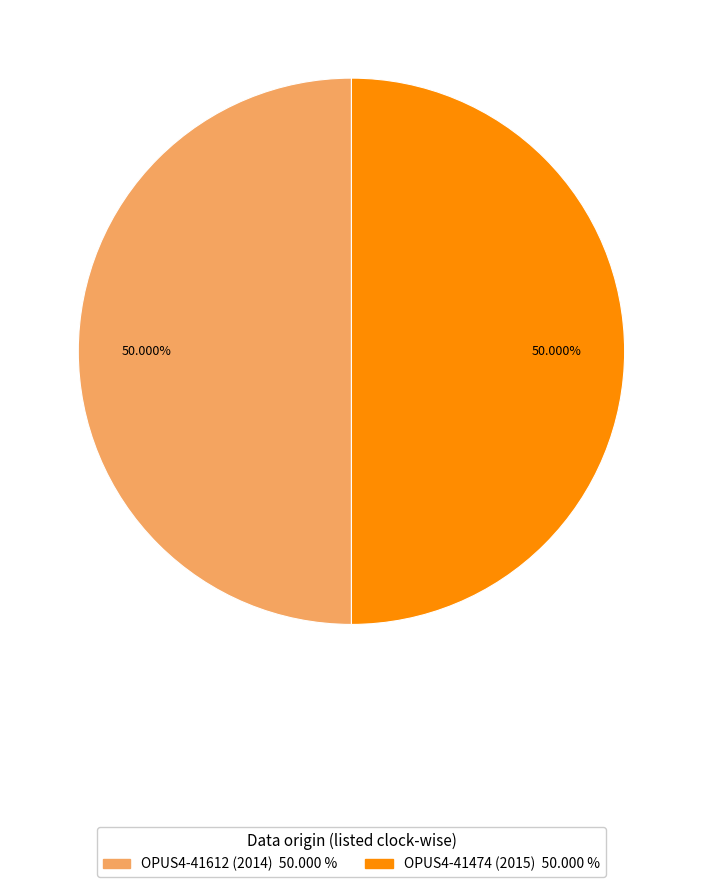

Is there any slice that represents more than half of the pie?

Yes